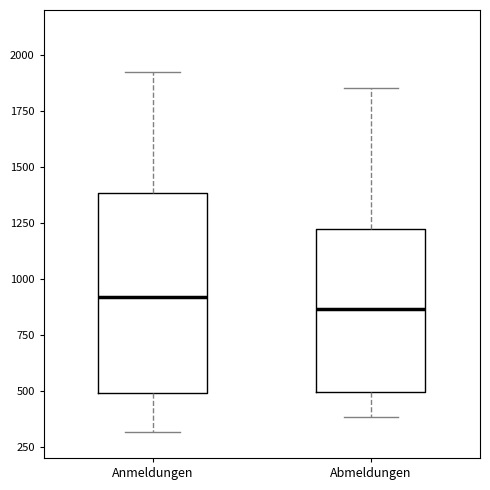

Reading left to right, read every box against the y-axis: the position of its median line, the range the box covers, and the ends of its whiskers. The values are not printed on the chart, so give them approximately, as read against the axis.

Anmeldungen: median 900, box 500 to 1400, whiskers 300 to 1900
Abmeldungen: median 850, box 500 to 1200, whiskers 400 to 1850